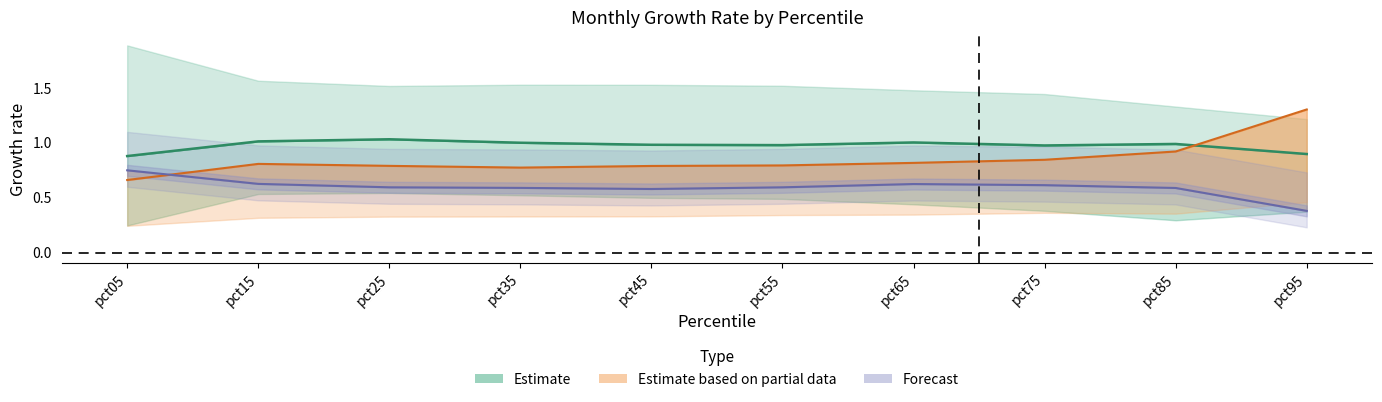

What is the spread (max minus min) of values at pct85?

0.4